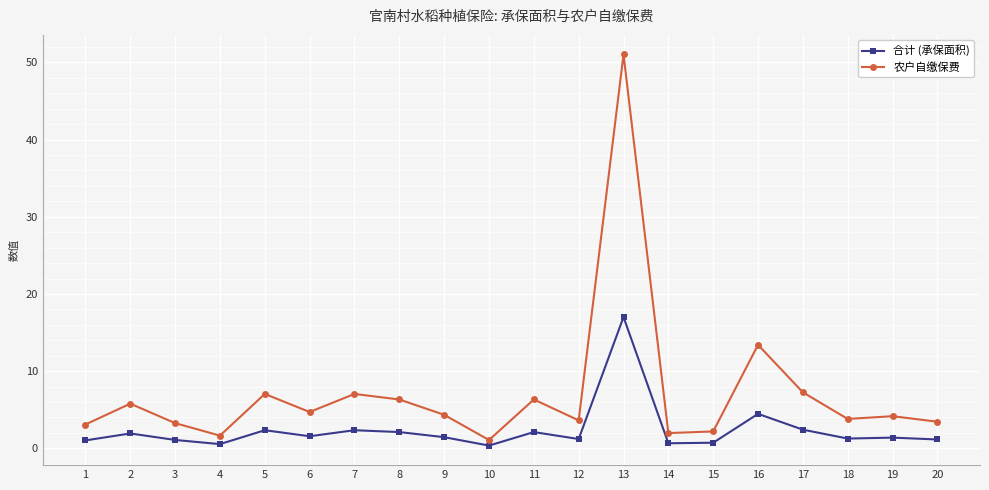

What is the average value of the 合计 (承保面积) series?

2.4